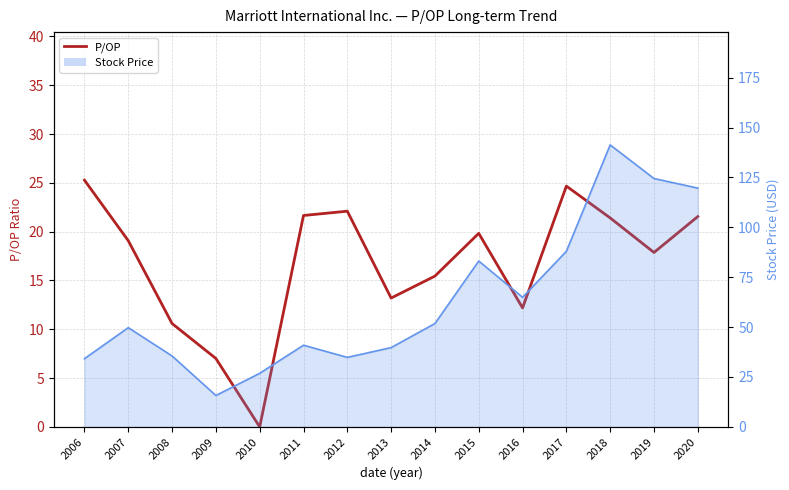

Where is the first local minimum?

2010